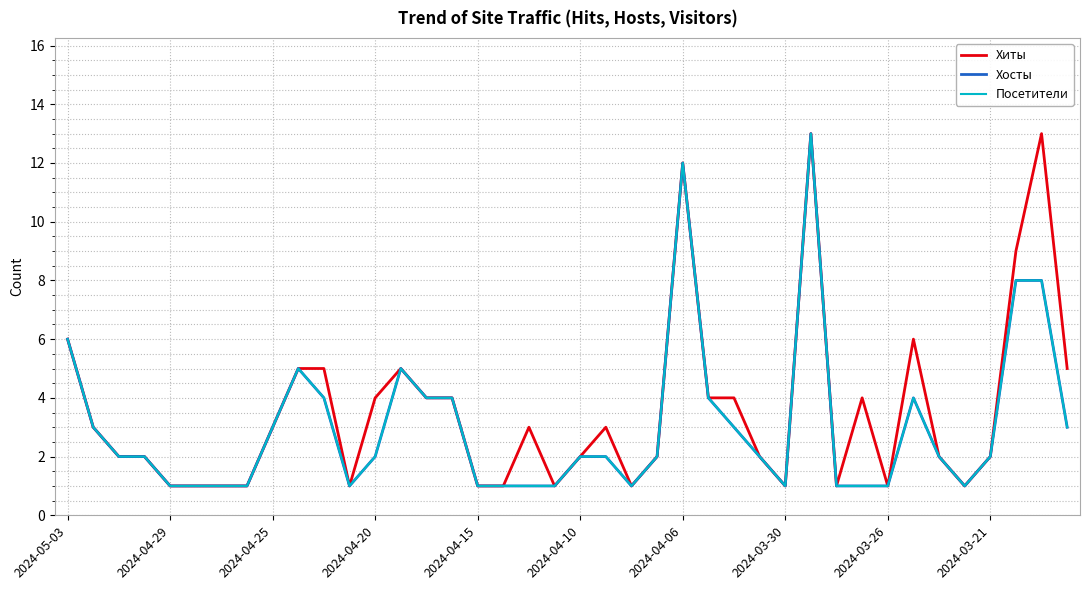

List the series in order of their peak value, lowest first.

Хиты, Хосты, Посетители